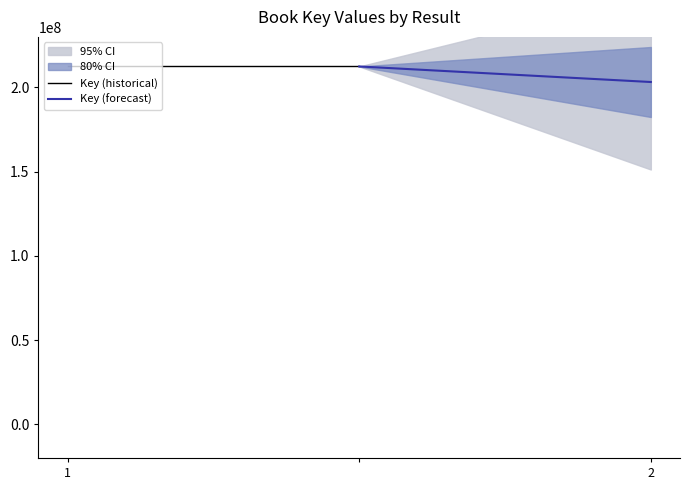

Which category has the highest value in the Key (forecast) series?

1